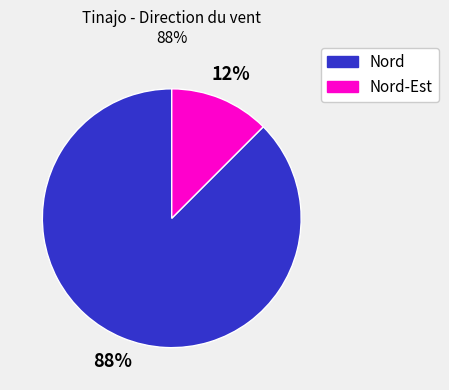

Which slice is the largest?

Nord